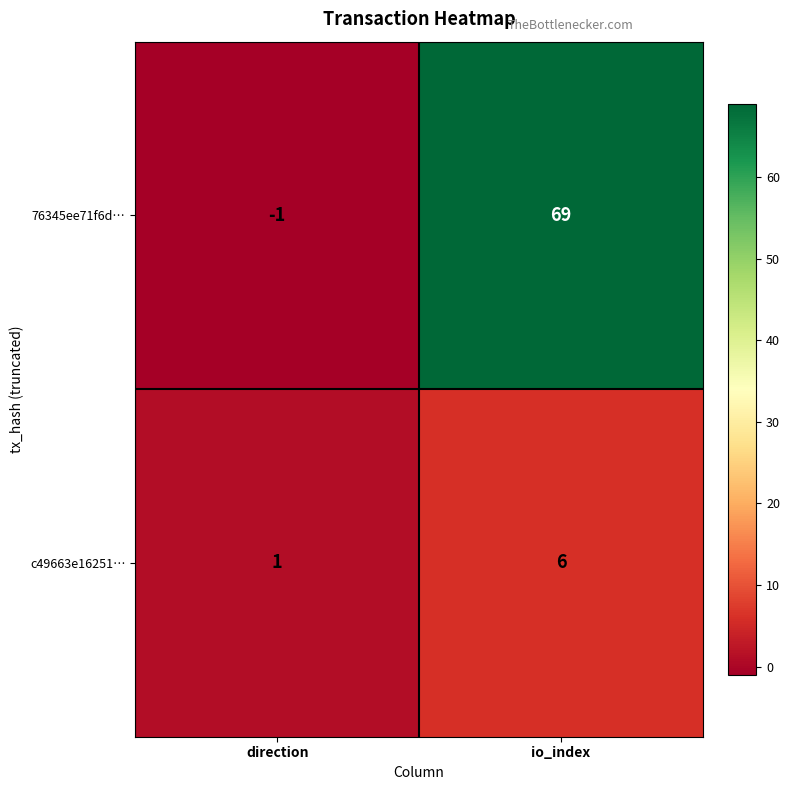

Which series changed the most between direction and io_index?

76345ee71f6d…